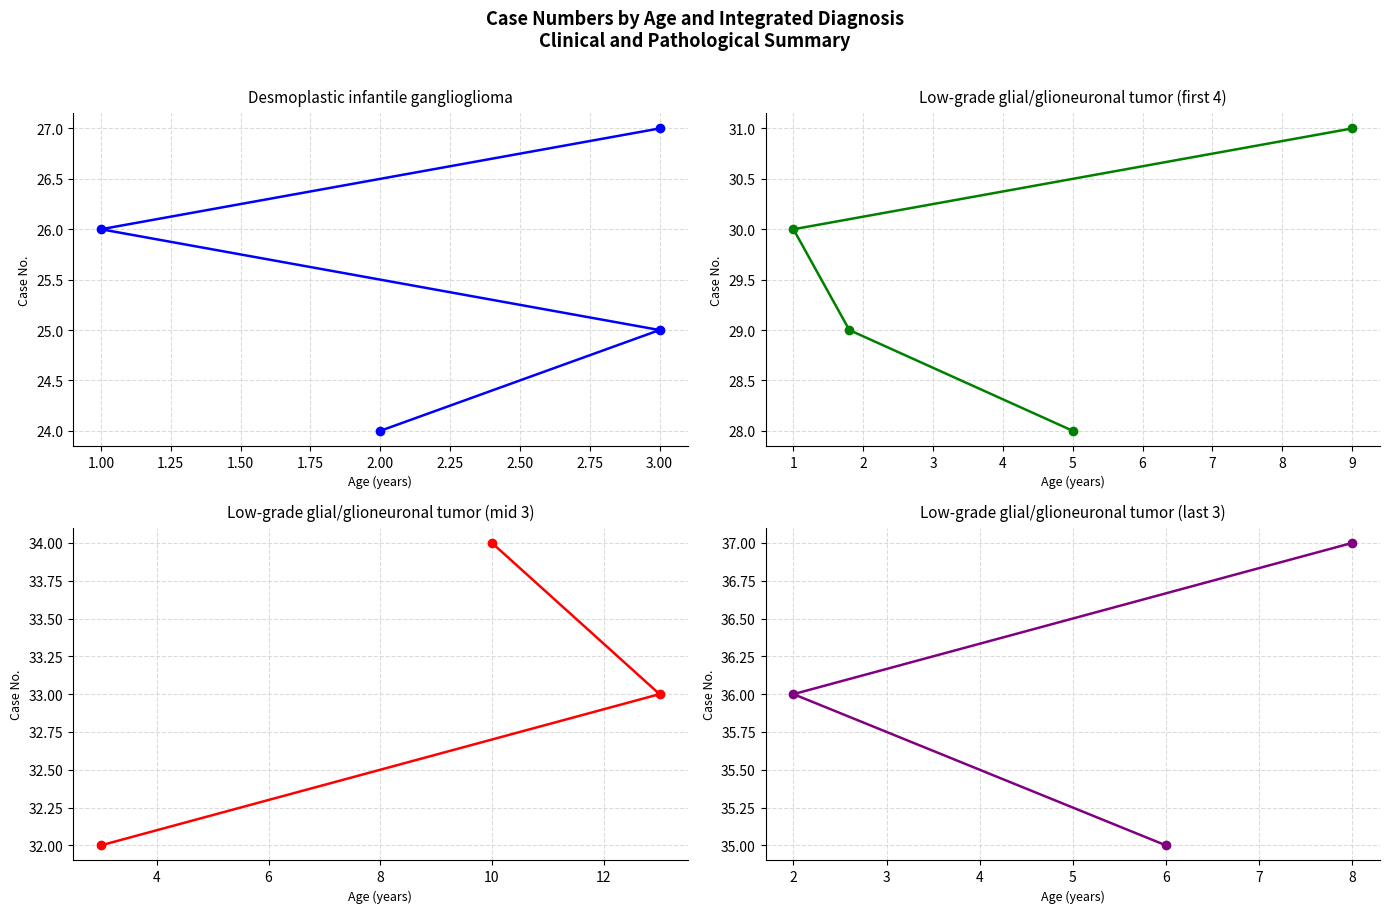

Count the number of categories in the chart.

4